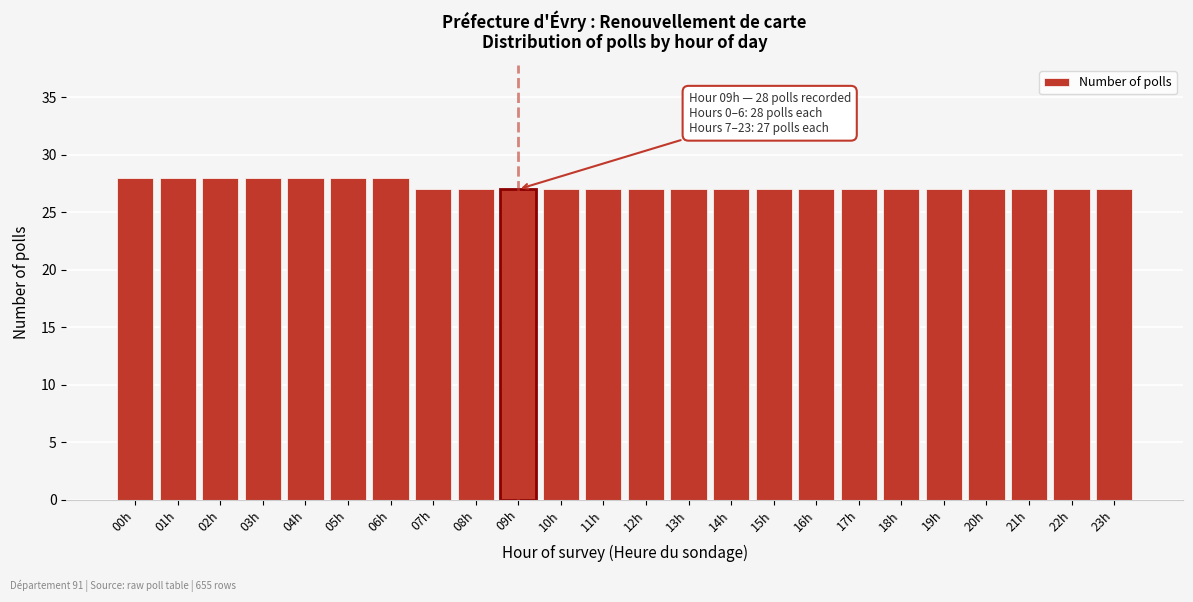

Reading left to right, extract all data points from this chart.

28	28	28	28	28	28	28	27	27	27	27	27	27	27	27	27	27	27	27	27	27	27	27	27